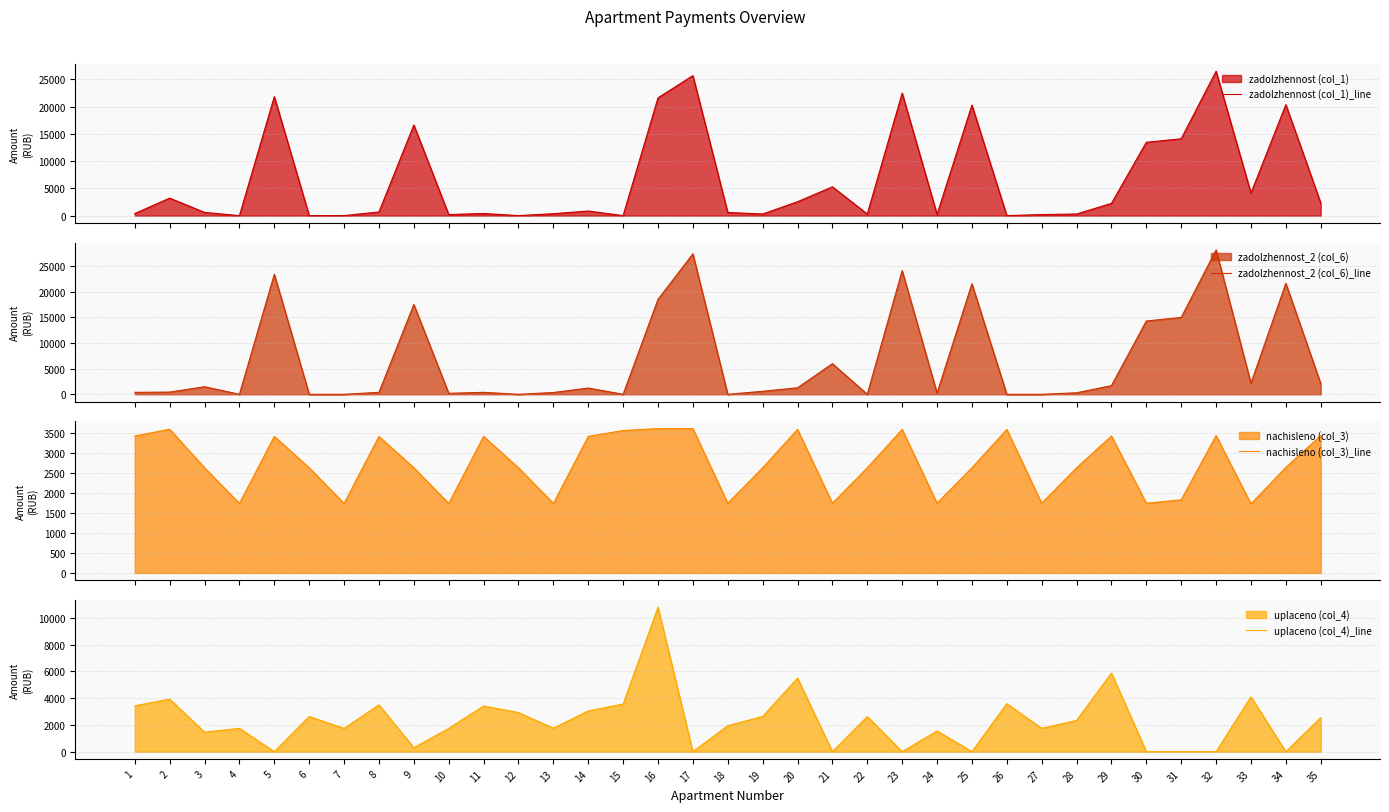

What value does the nachisleno (col_3)_line series have at 9?

2627.3